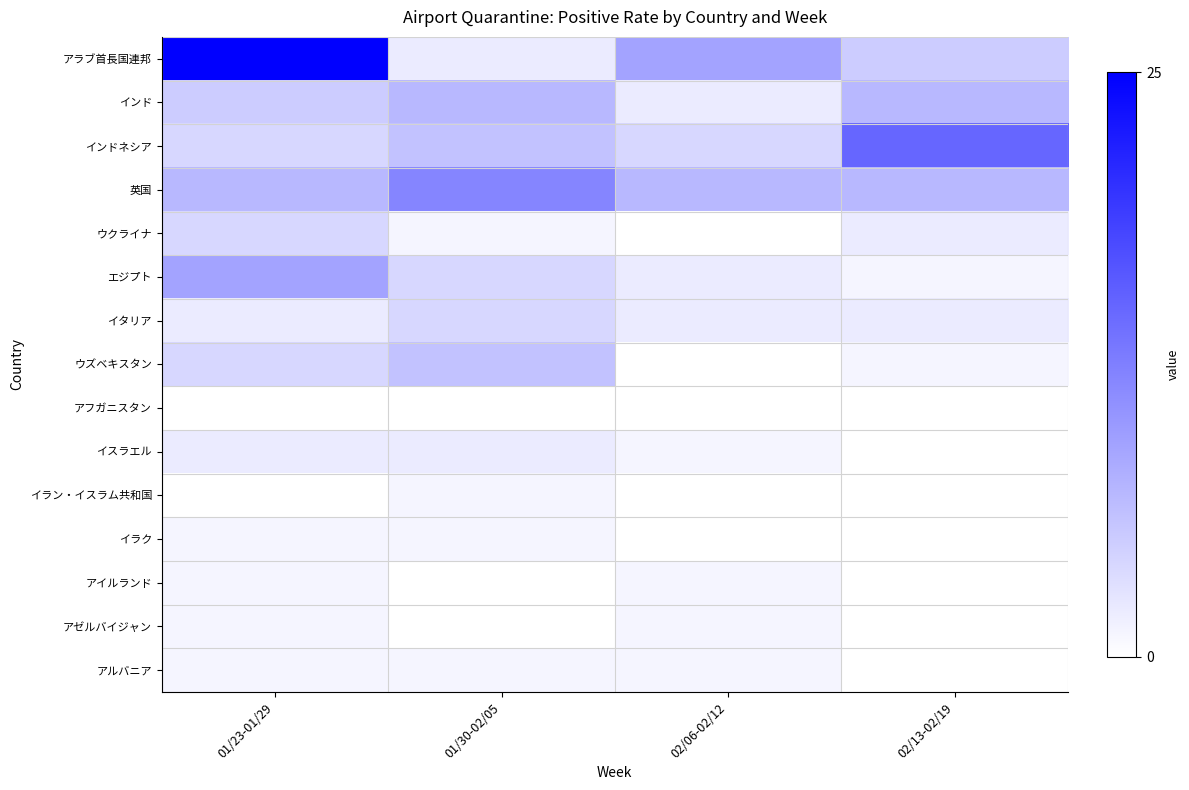

Count the number of data series in this chart.

15